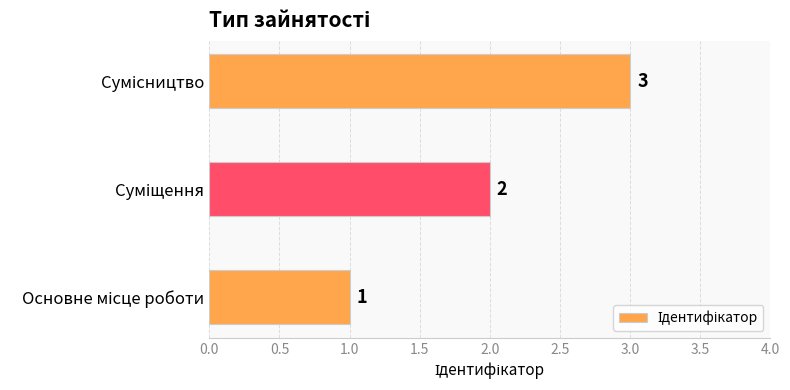

Are the bars horizontal?

Yes